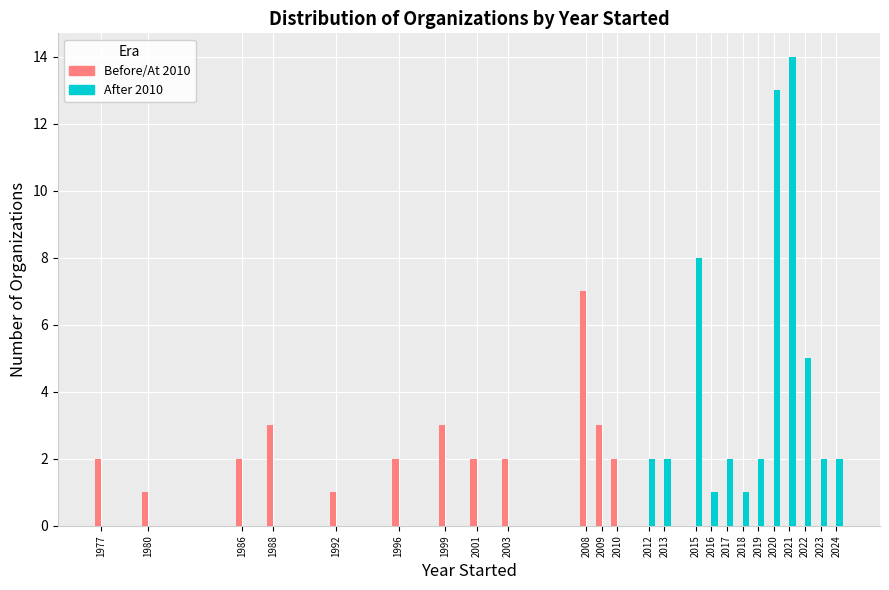

Which series has the largest total across all categories?

After 2010